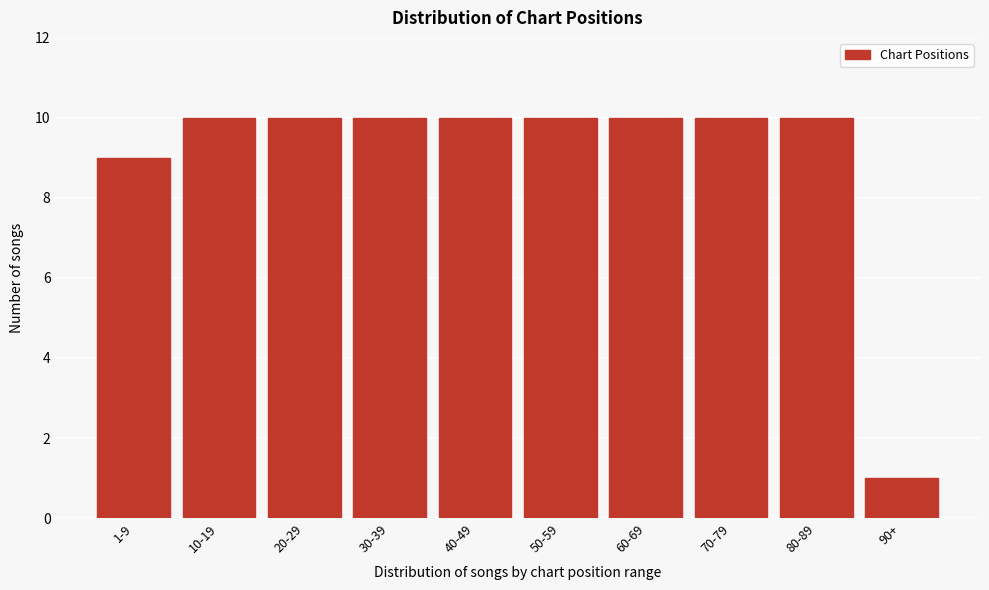

Reading right to left, list all the values displayed in this chart.

90+=1	80-89=10	70-79=10	60-69=10	50-59=10	40-49=10	30-39=10	20-29=10	10-19=10	1-9=9